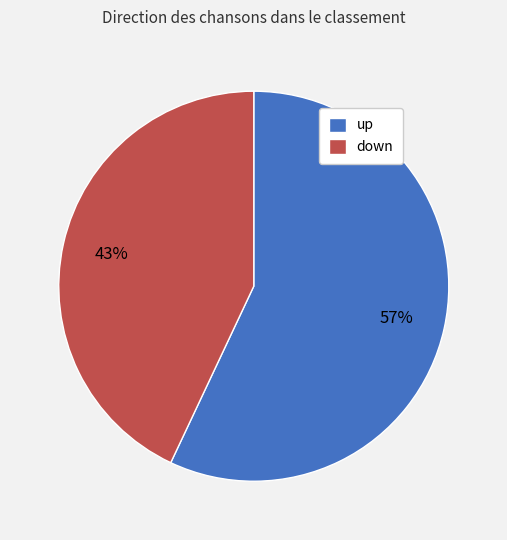

Do down and up together represent more than half of the pie?

Yes